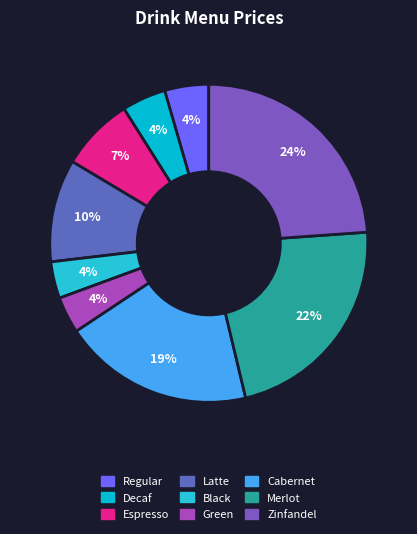

To the nearest percent, what is the combined percentage of Green and Decaf?

8%